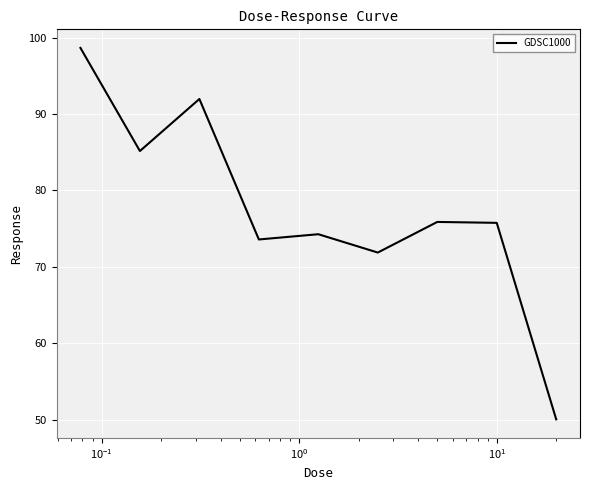

Is this an area chart (filled region under the line)?

No